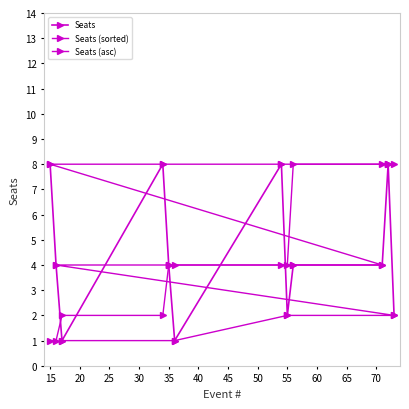

What is the value of the Seats (sorted) point at the 3rd from the left?

2